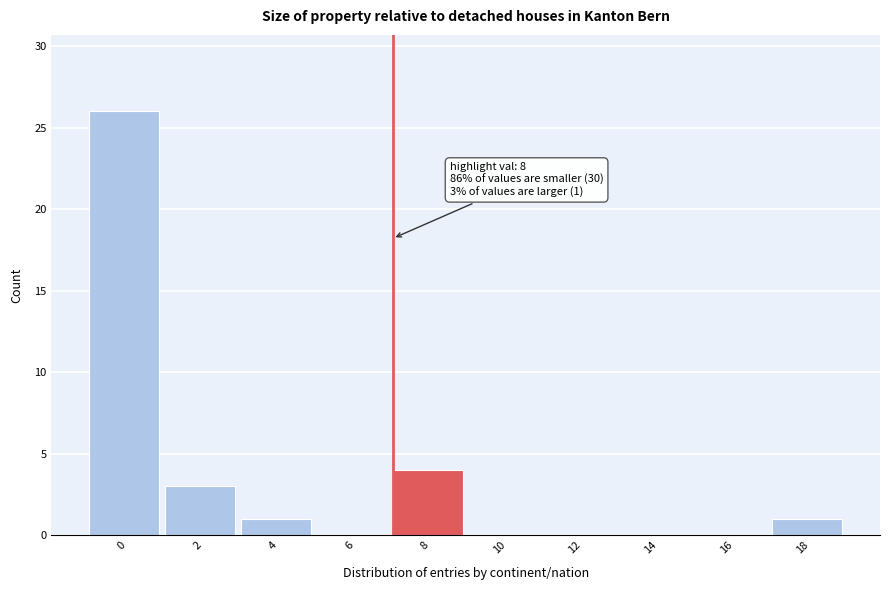

Reading right to left, list all the values displayed in this chart.

18=1	16=0	14=0	12=0	10=0	8=4	6=0	4=1	2=3	0=26